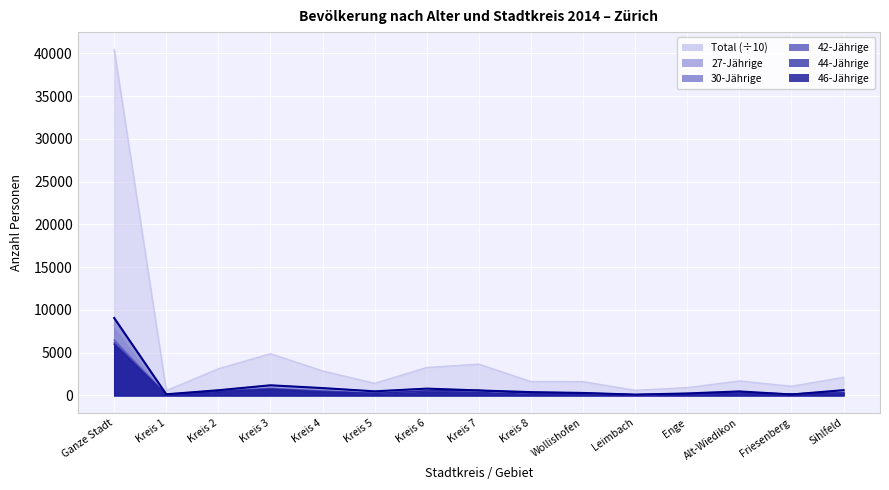

What is the difference between the maximum and minimum values in the 27-Jährige series?

8102.0